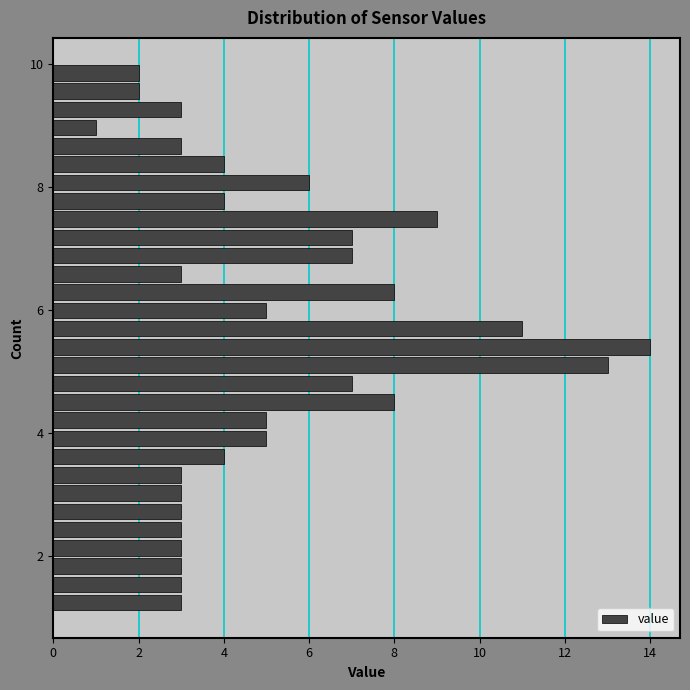

Read against the y-axis, roughly where is the centre of the longest bar?

5.4